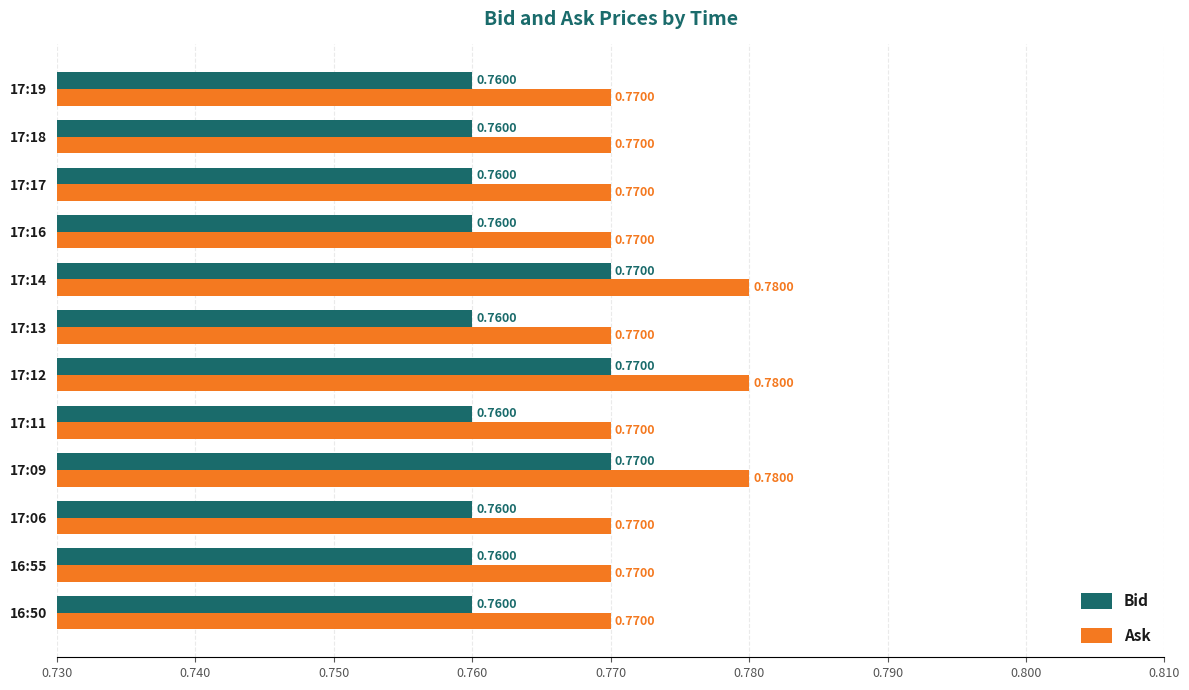

Rank the series at 17:12 from highest to lowest value.

Ask, Bid